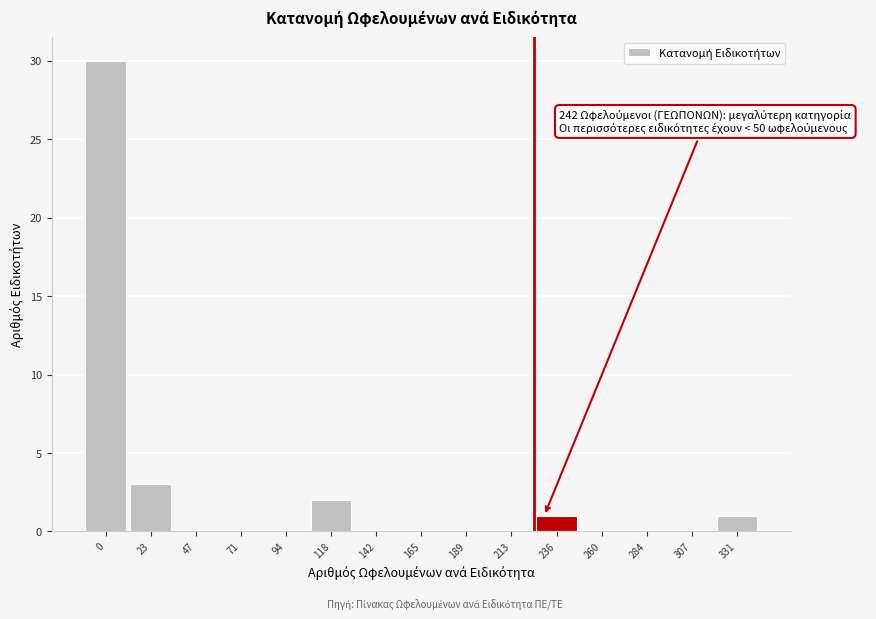

Reading left to right, what are all the values shown in this chart?

0=30	23=3	47=0	71=0	94=0	118=2	142=0	165=0	189=0	213=0	236=1	260=0	284=0	307=0	331=1